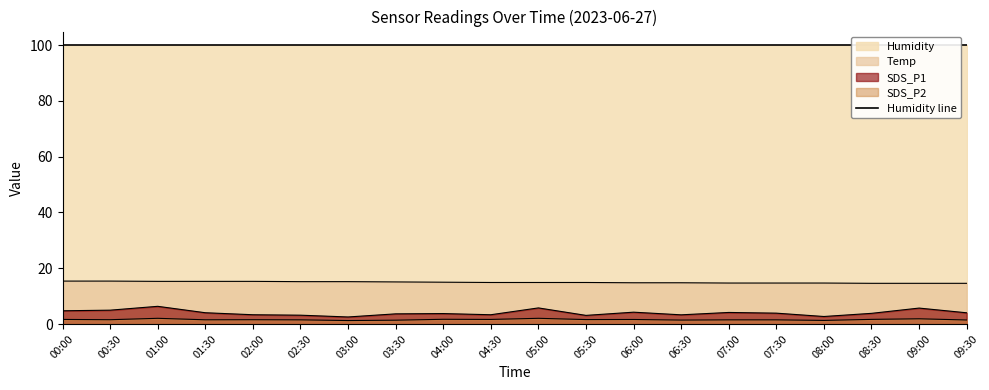

Between 07:00 and 09:00, which series saw the biggest shift?

SDS_P1